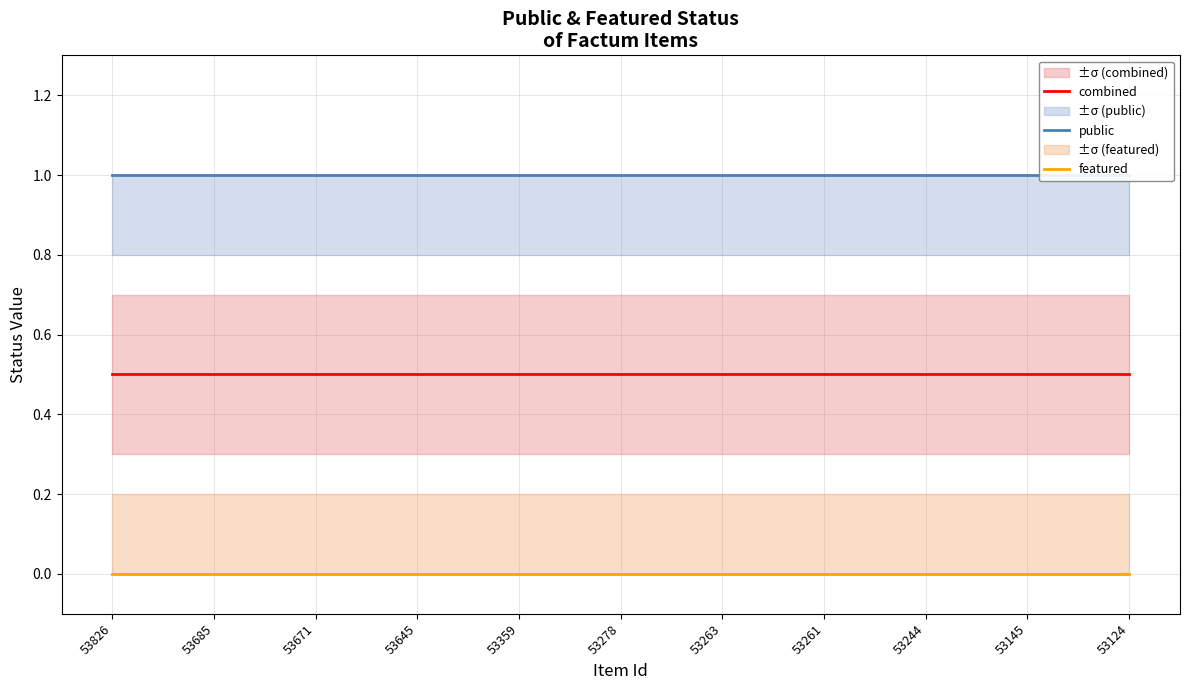

The value of public at 53263 is 1.6. True or false?

False